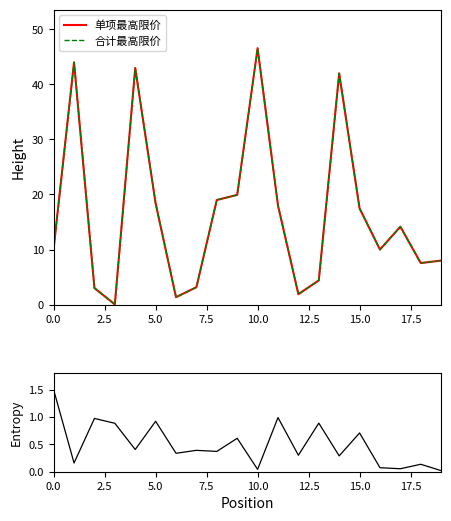

Is it true that entropy equals 0.0 at 19?

False